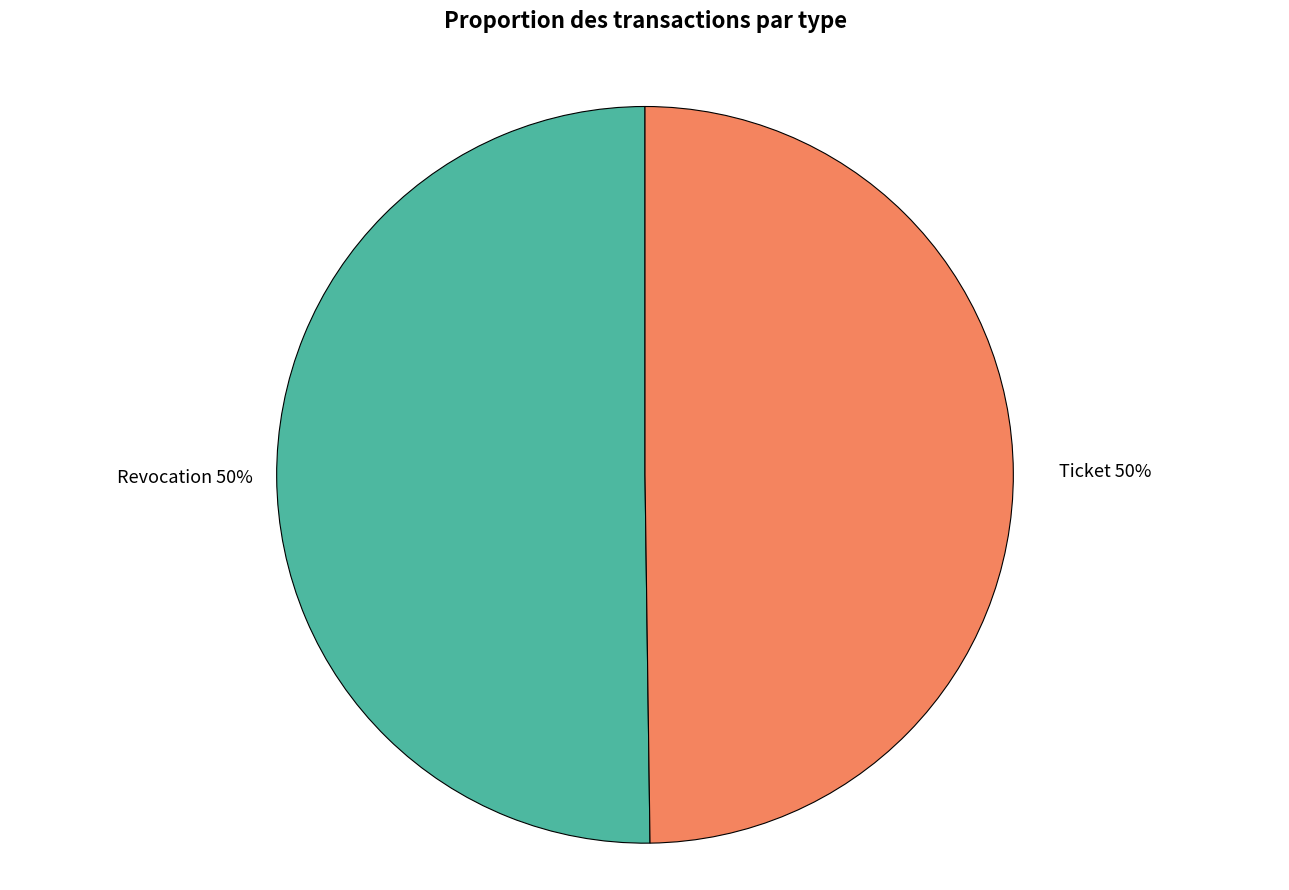

How many slices are in this pie chart?

2